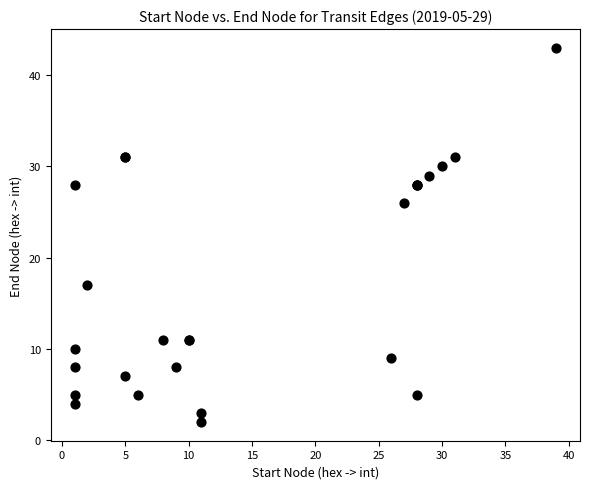

What Y value in the scatter plot is closest to 22?

26